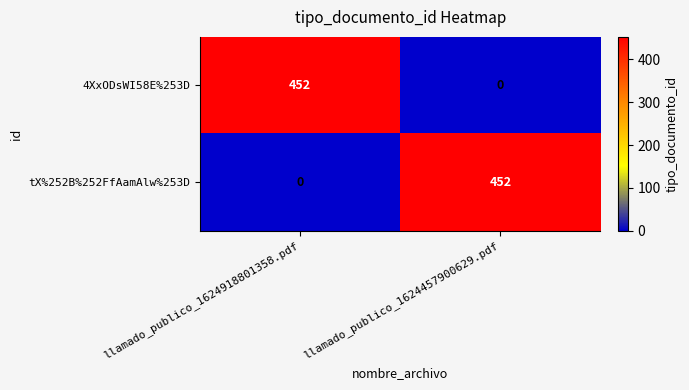

What is the difference between the highest and lowest values at llamado_publico_1624457900629.pdf?

452